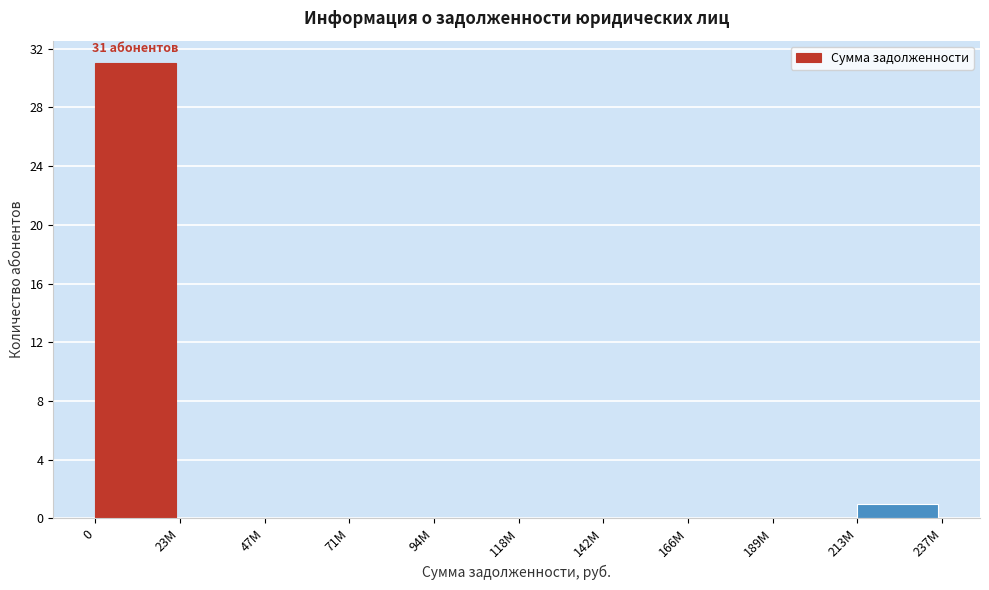

Reading right to left, transcribe all the data shown in this chart.

213М=1	189М=0	166М=0	142М=0	118М=0	94М=0	71М=0	47М=0	23М=0	0=31